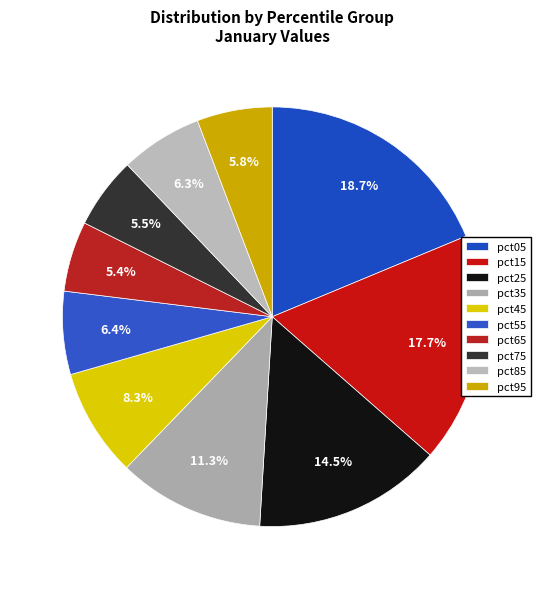

To the nearest percent, what percentage of the pie is pct35?

11%